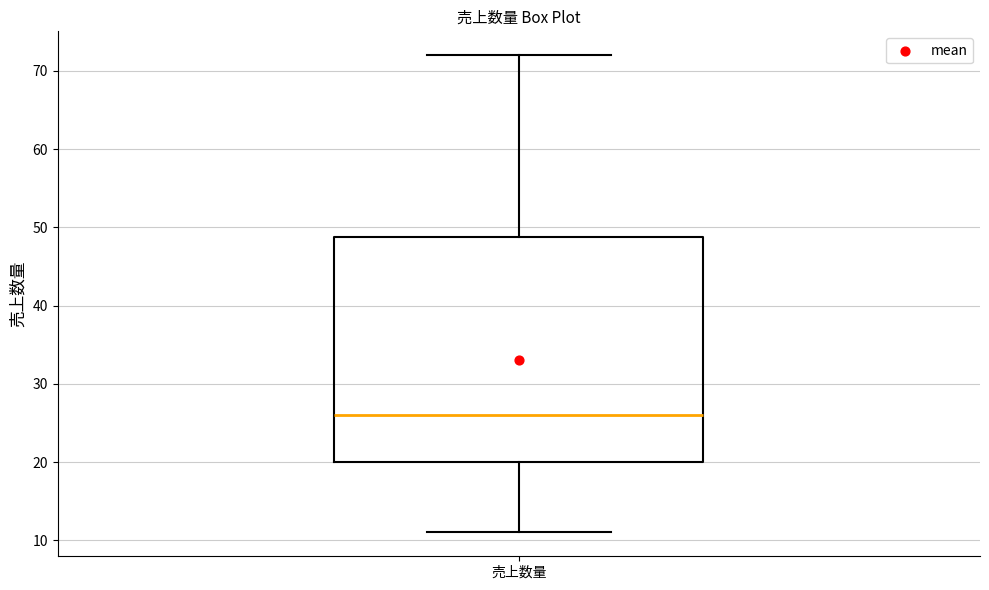

Read this box plot against the y-axis: the position of the median line, the range covered by the box, and the ends of both whiskers. The values are not printed on the chart, so give them approximately, as read against the axis.

median 26, box 20 to 49, whiskers 11 to 72